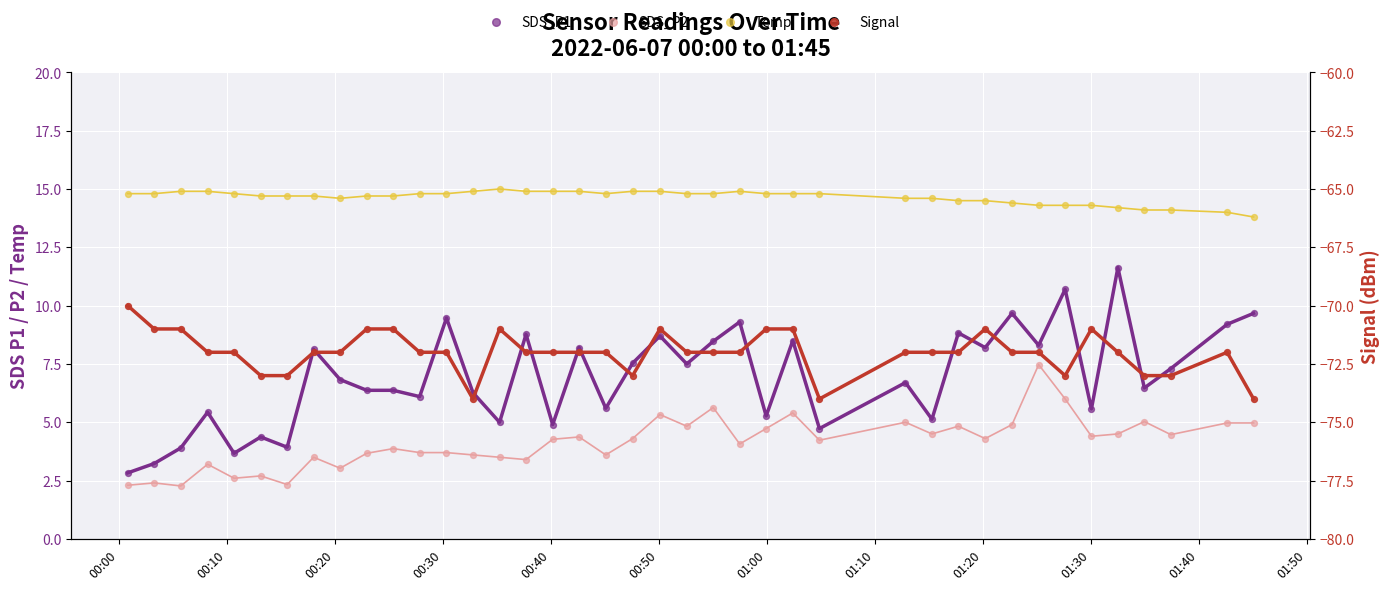

Which series reaches the maximum Y coordinate?

Temp